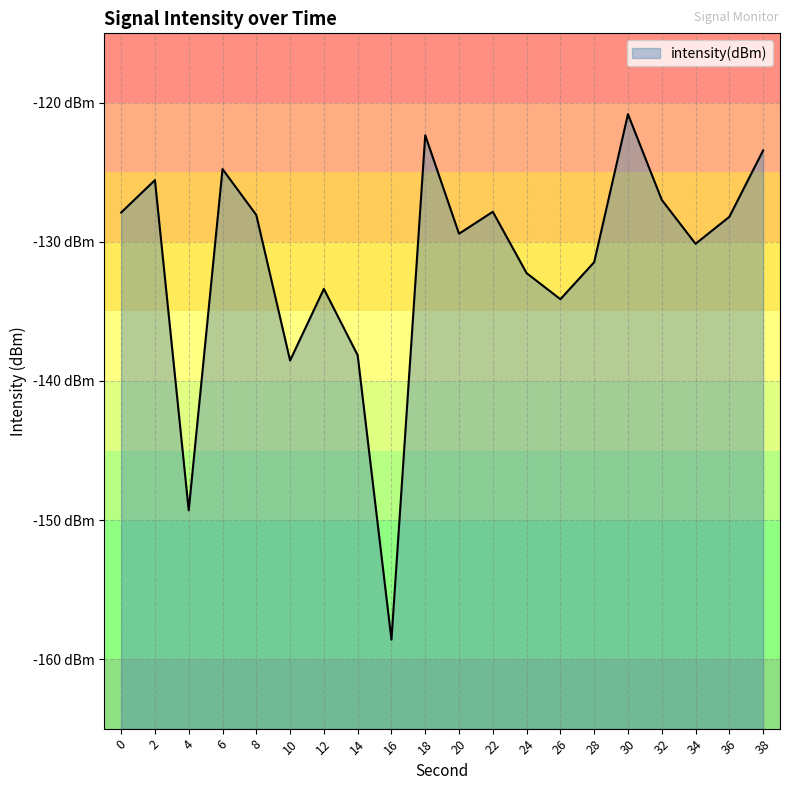

The chart shows a value of -83.5 at 28. True or false?

False